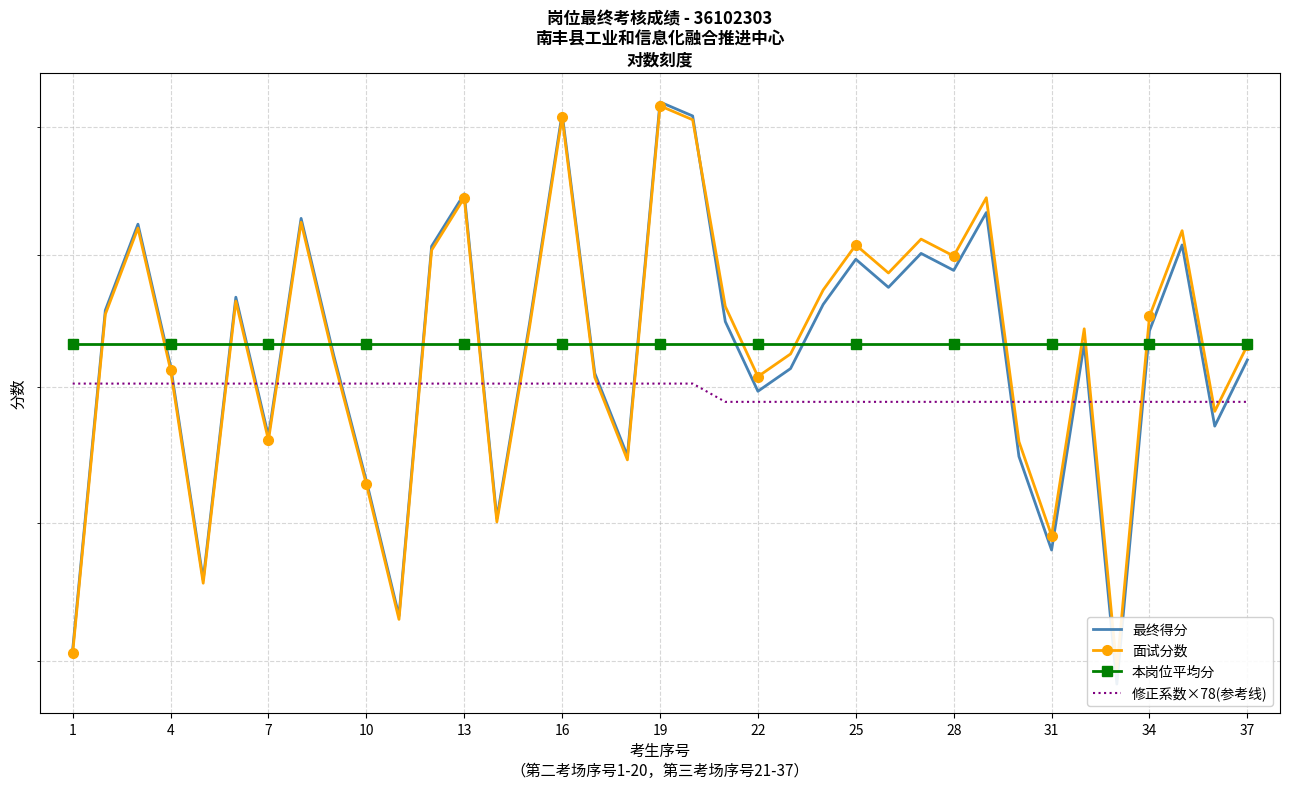

How many lines are shown in the chart?

4